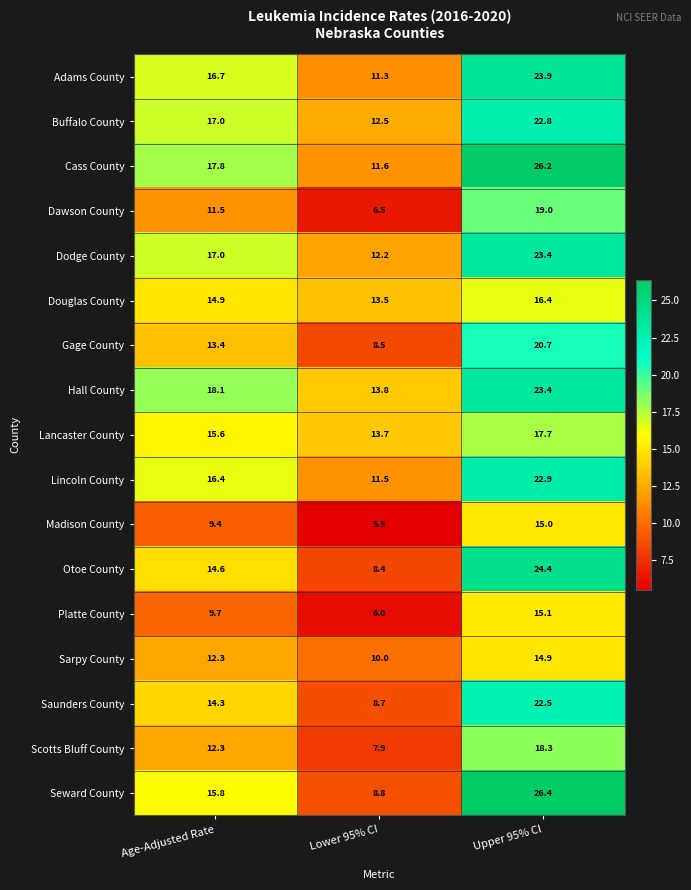

Count the number of data series in this chart.

17